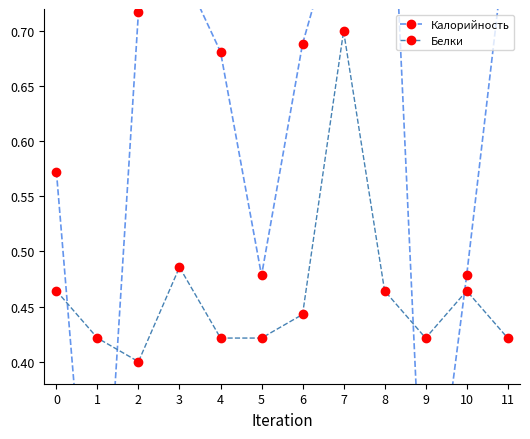

How many Белки values are between 0 and 1?

12